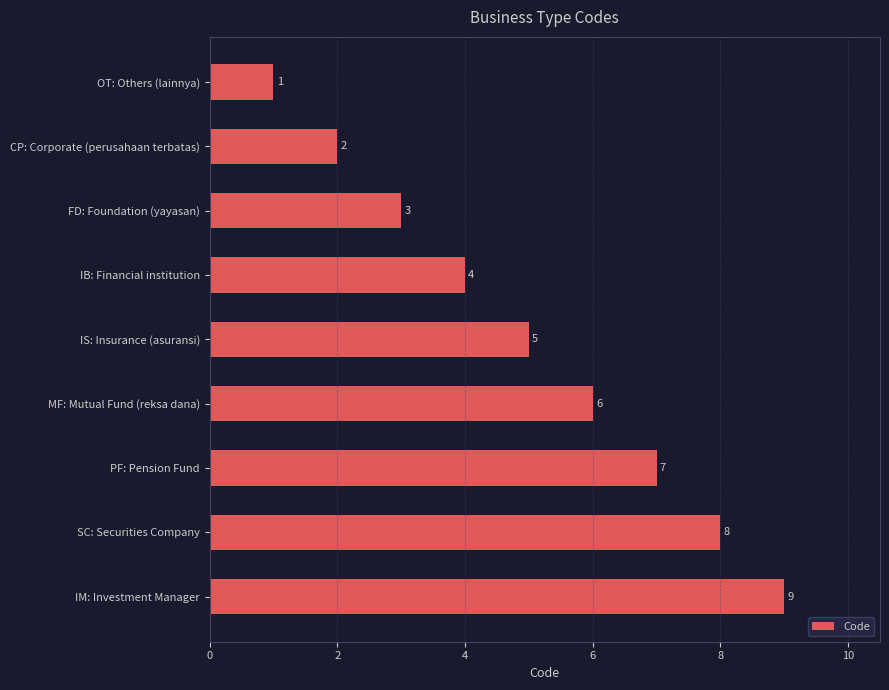

What is the greatest value displayed?

9